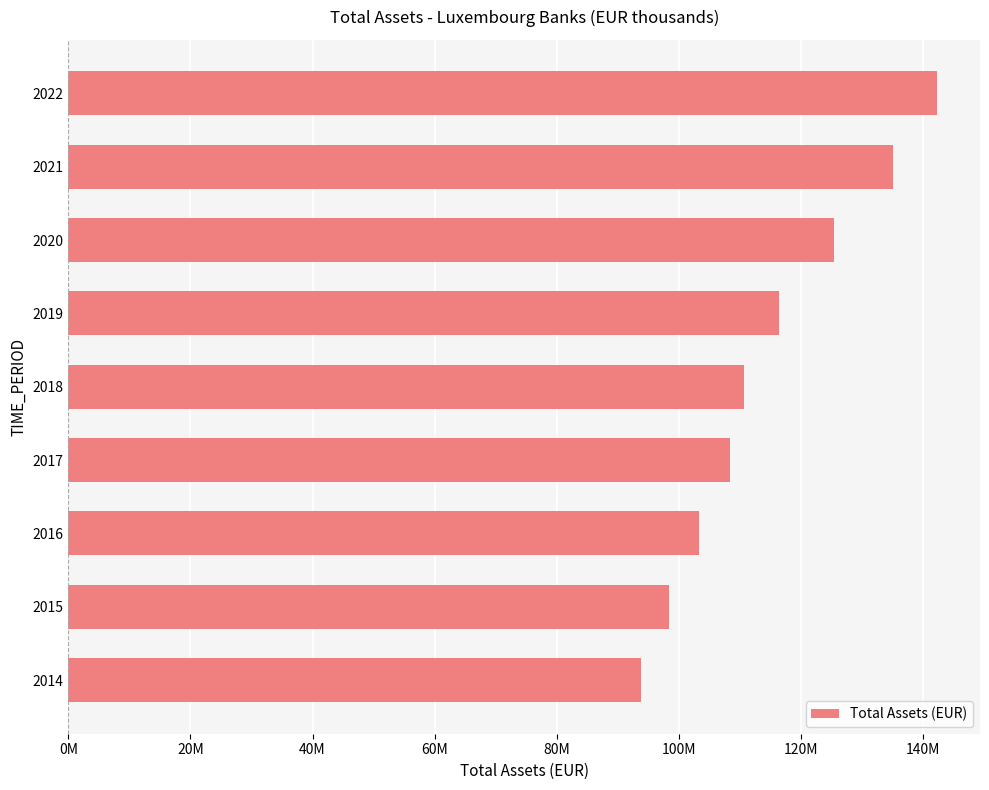

List the labels in order of value, largest first.

2022, 2021, 2020, 2019, 2018, 2017, 2016, 2015, 2014